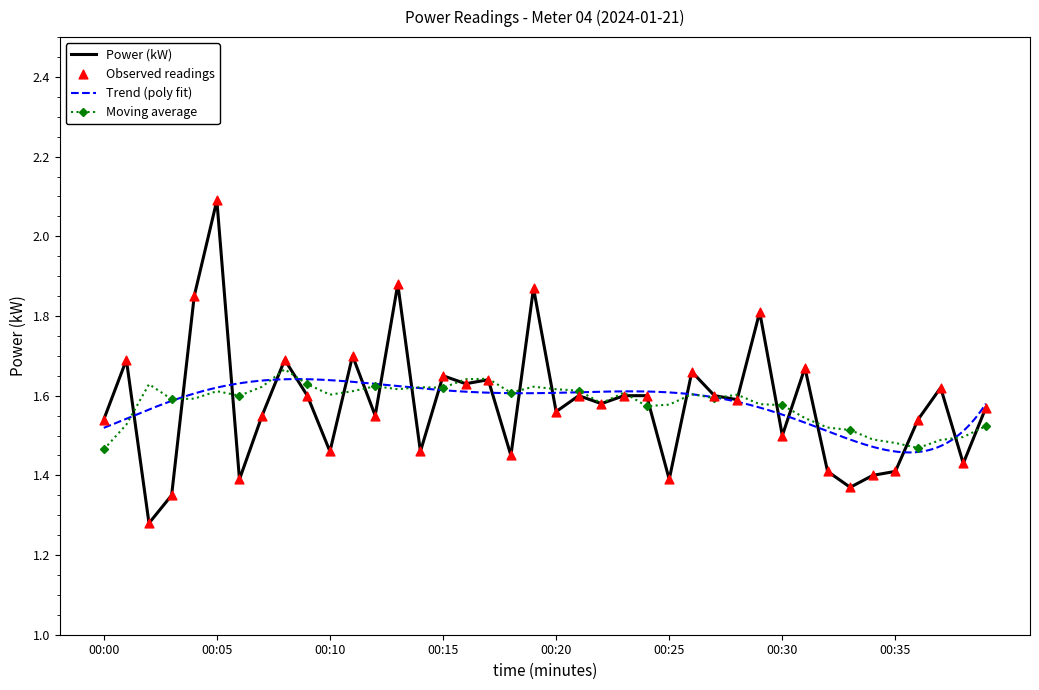

Approximately how many times larger is the value at 00:32 compared to 00:28?

0.9